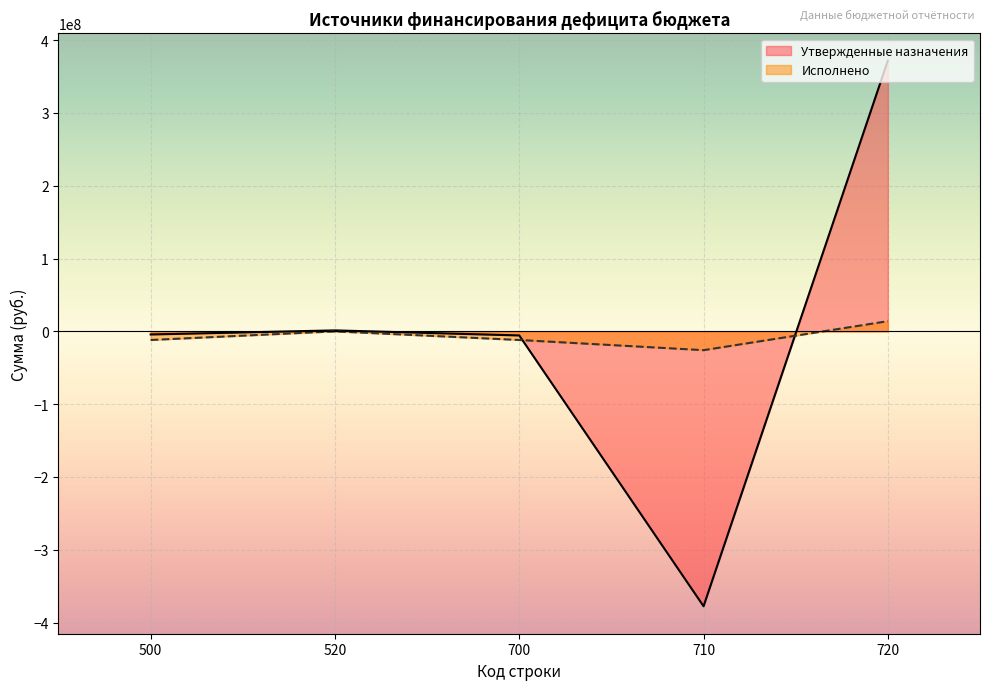

What is the minimum value shown in the chart?

-377484596.9